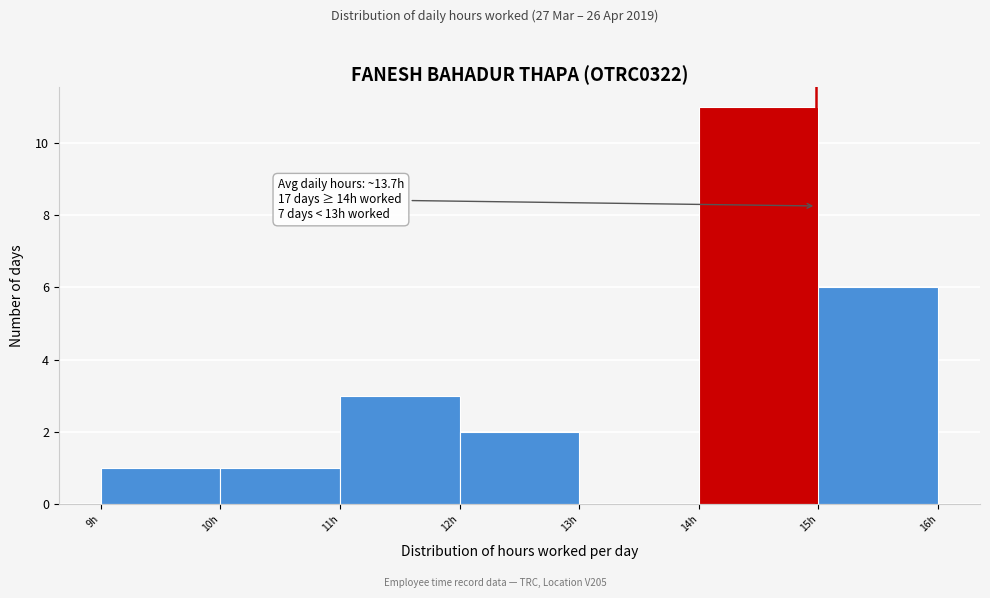

Reading left to right, extract all data points from this chart.

9h=1	10h=1	11h=3	12h=2	13h=0	14h=11	15h=6